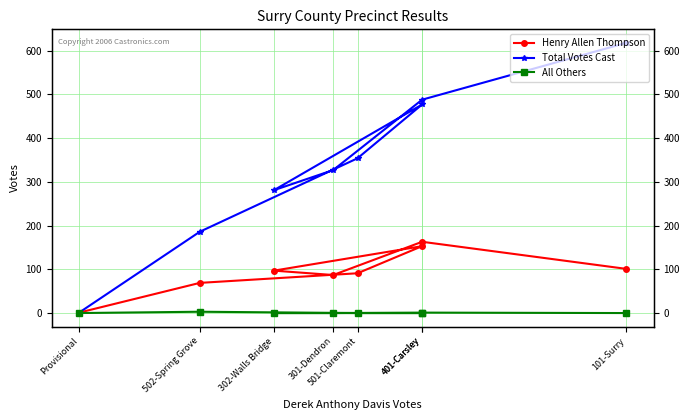

Which label corresponds to the smallest value in the chart?

101-Surry